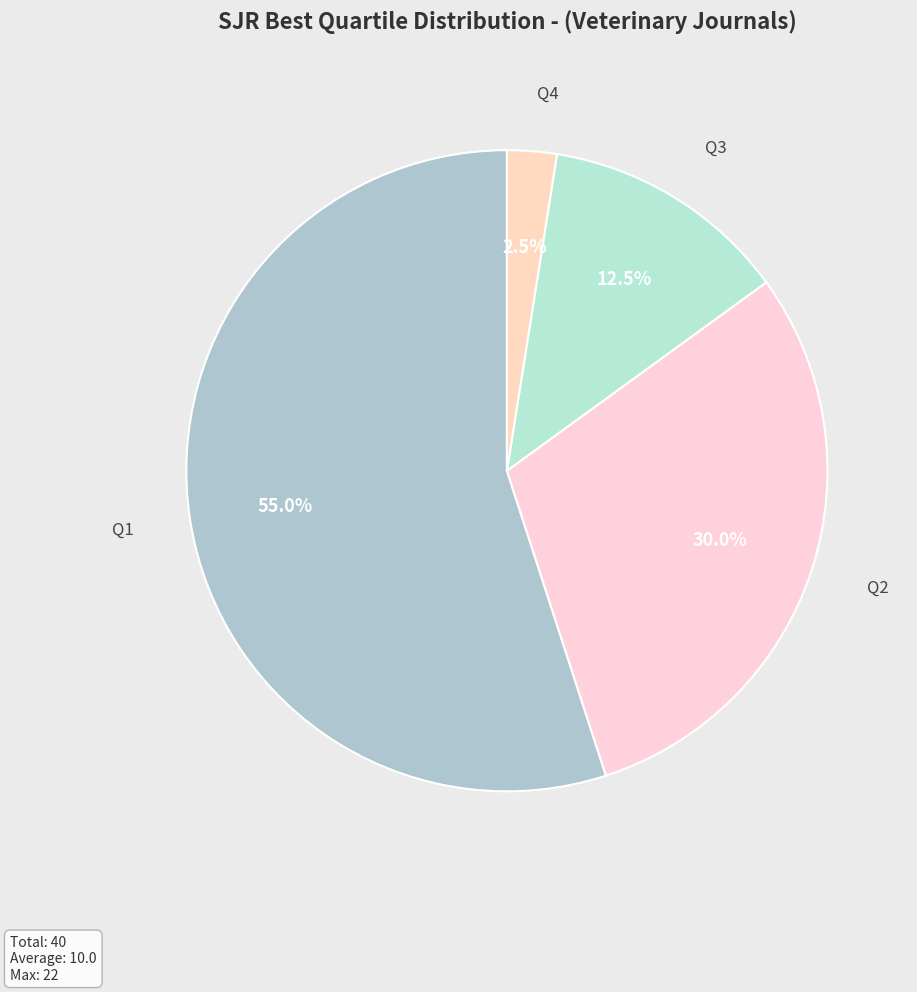

Count the number of slices in the pie.

4